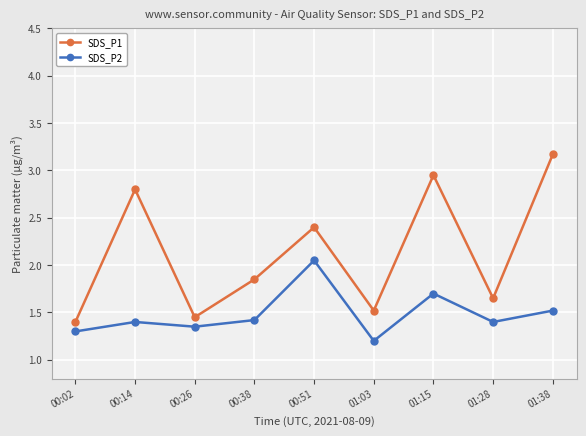

What is the value of the SDS_P2 point at the 6th from the left?

1.2